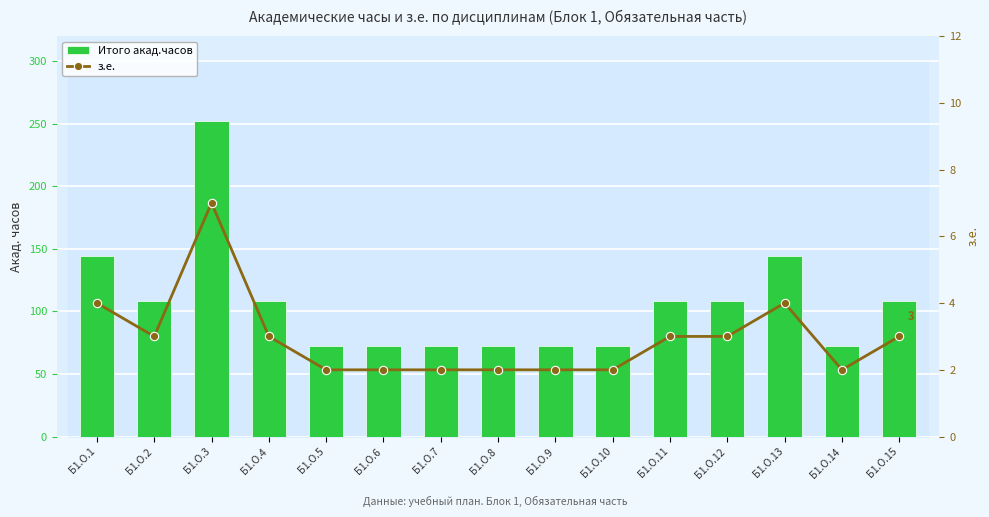

What is the value of the Итого акад.часов bar at the 3rd from the left?

252